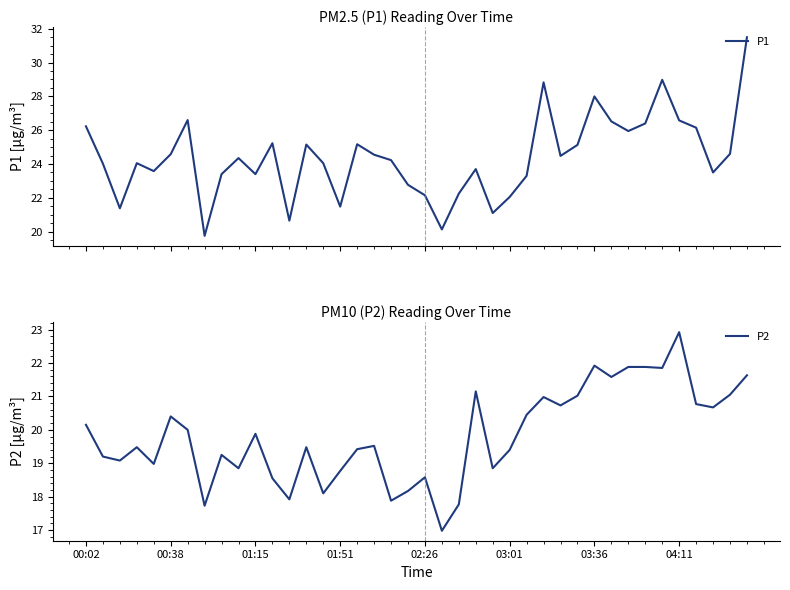

Is it true that P2 equals 18.9 at 24?

True